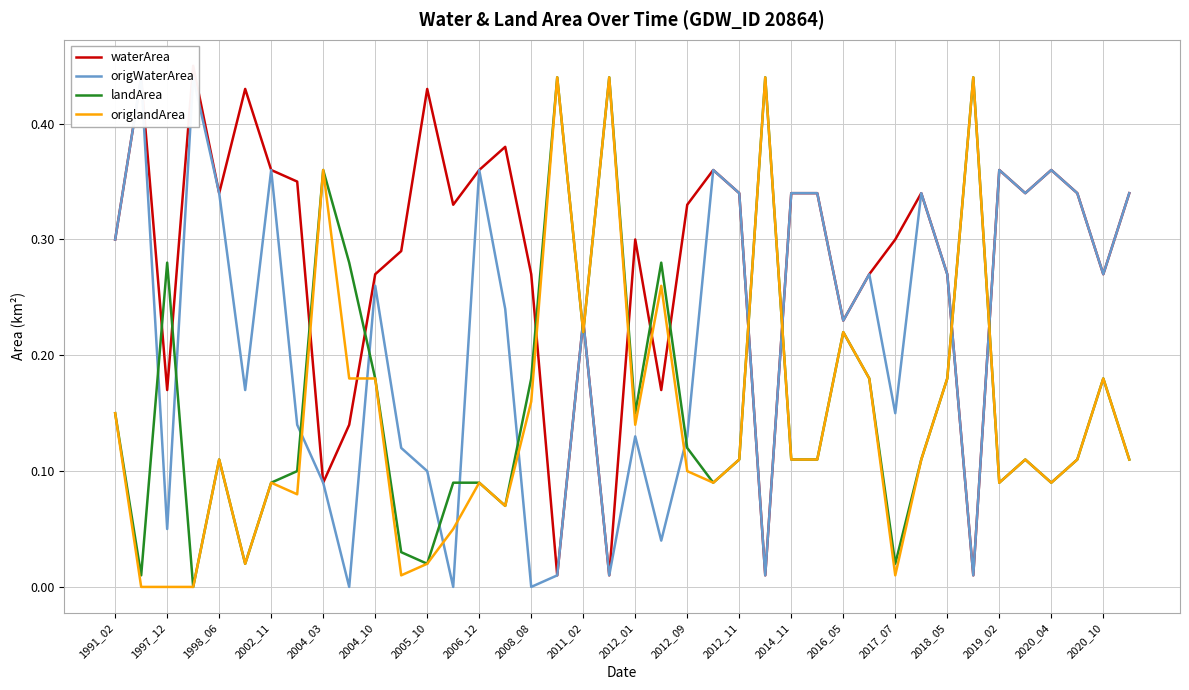

The origlandArea series shows 0.0 at 2012_01. True or false?

False